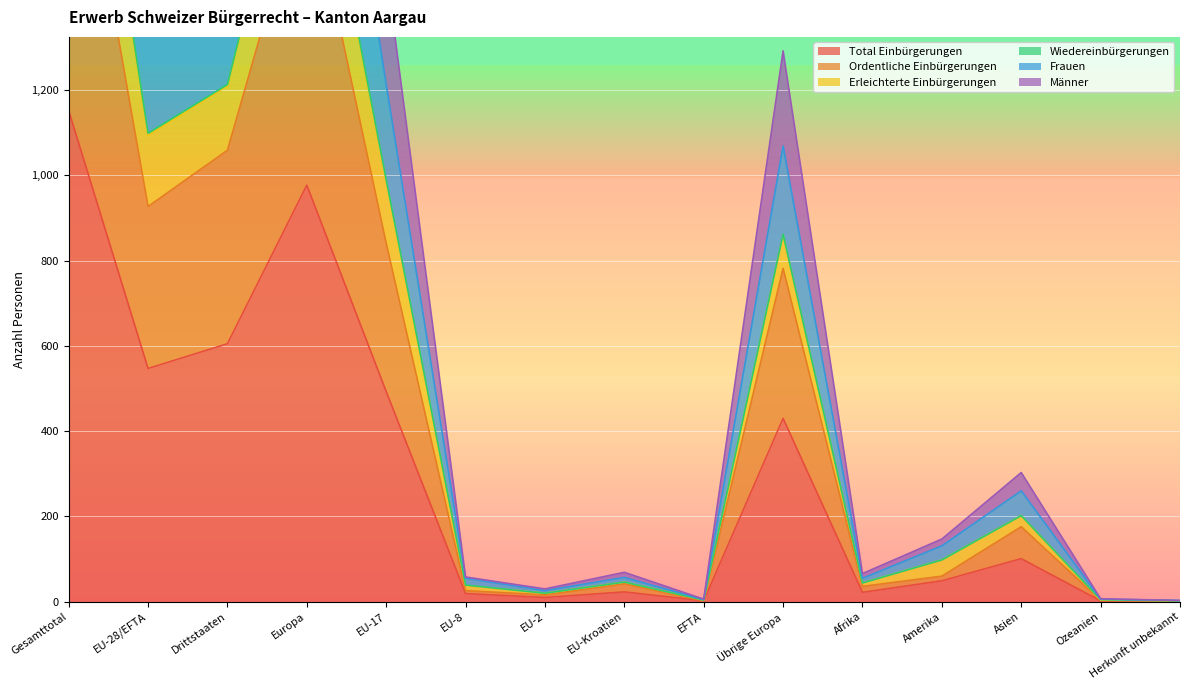

Which category has the highest value across all series?

Gesamttotal